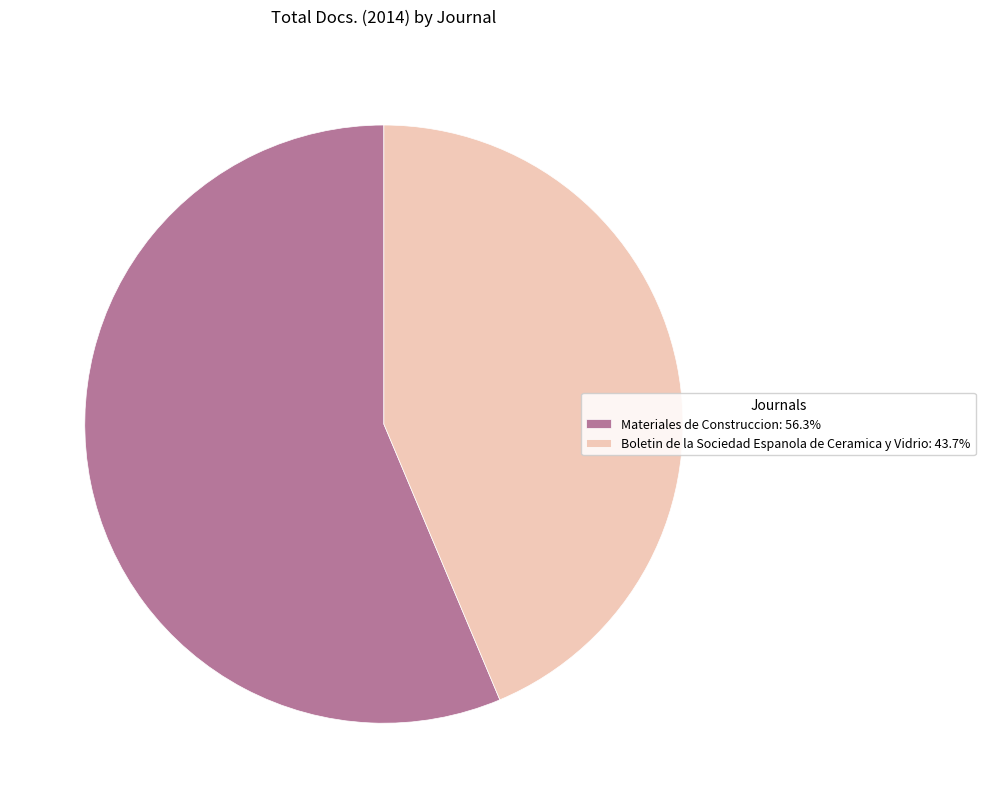

Do Materiales de Construccion: 56.3% and Boletin de la Sociedad Espanola de Ceramica y Vidrio: 43.7% together represent more than half of the pie?

Yes